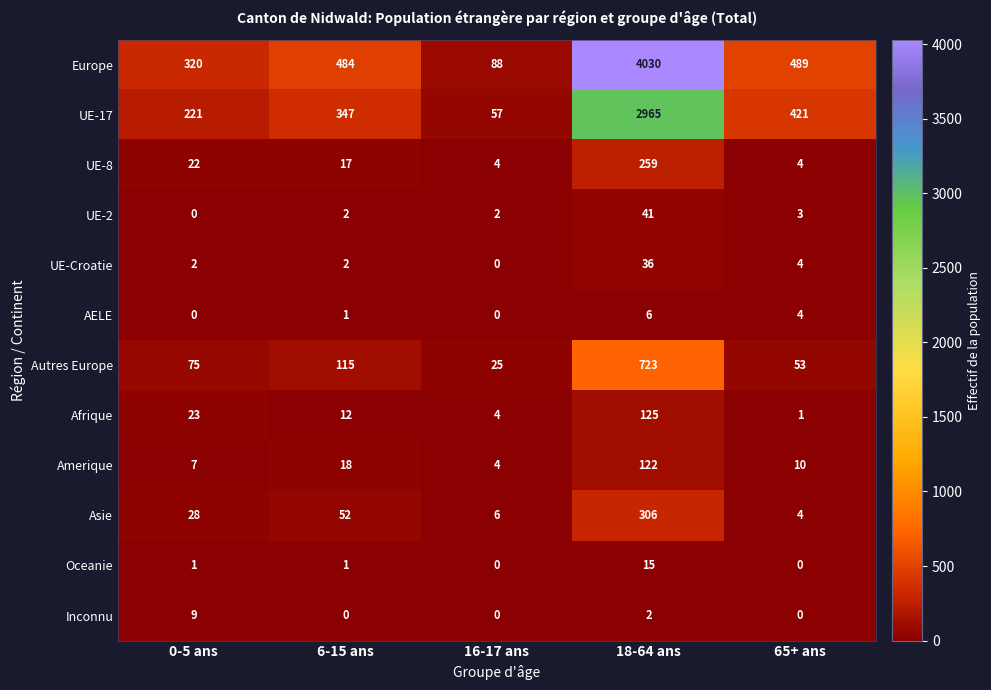

What is the total value across all series at 6-15 ans?

1051